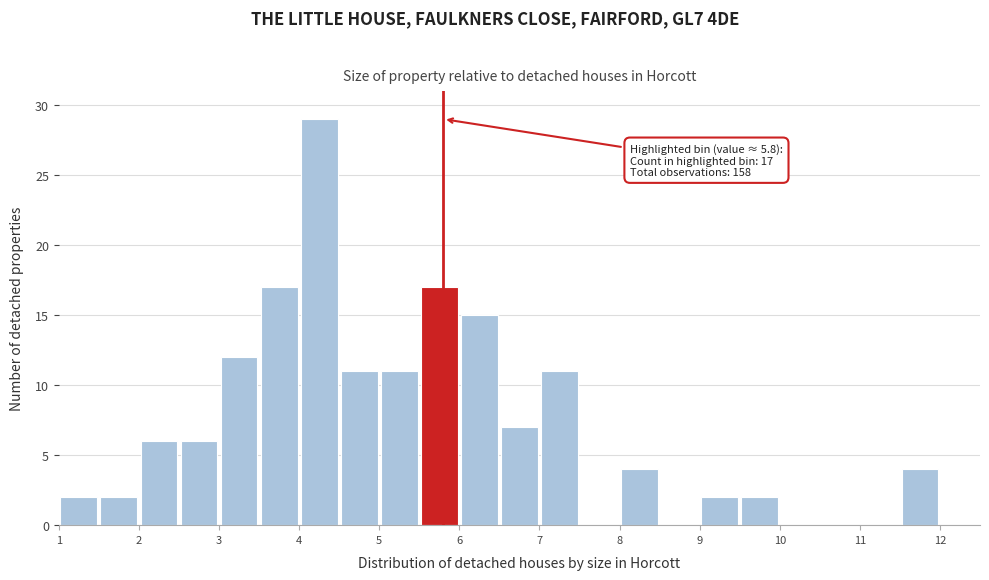

Over which range of the x-axis is the bar tallest?

4.0 to 4.5